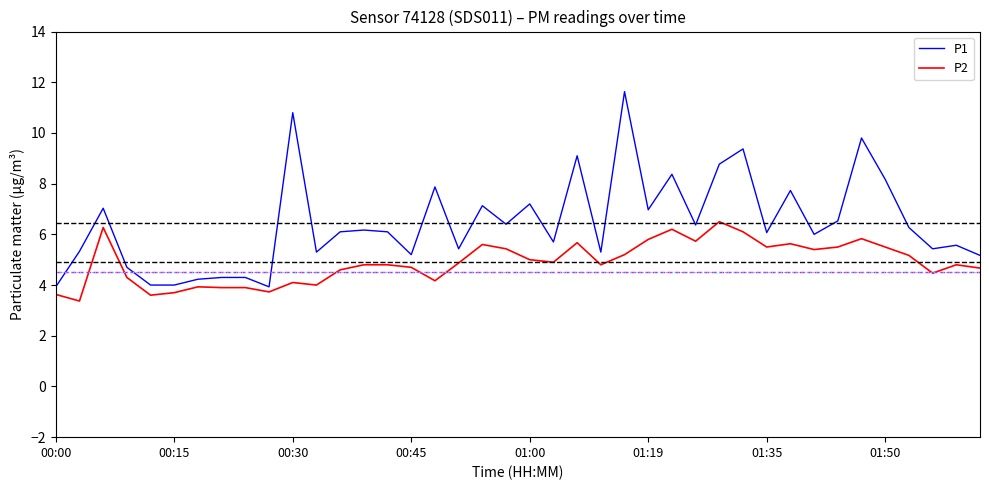

What is the highest value of the P2 series?

6.5